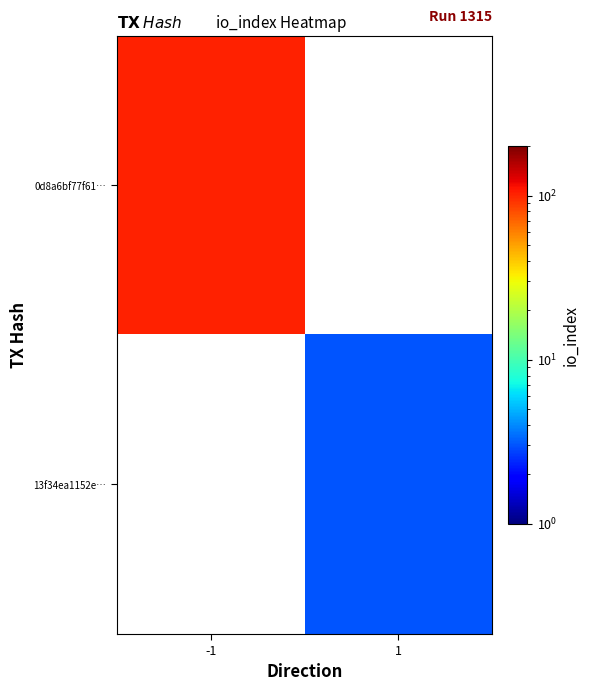

Which series has the largest range (max minus min)?

0d8a6bf77f61…